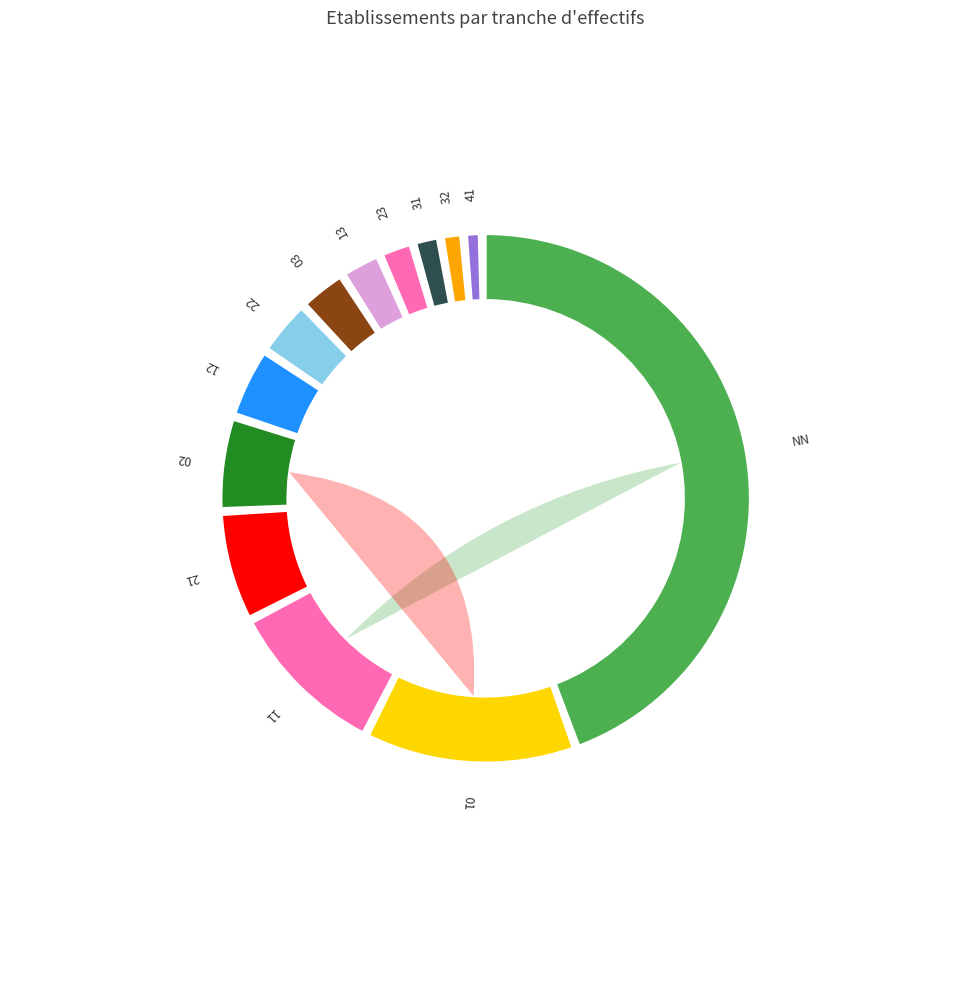

Do 21 and 23 together represent more than half of the pie?

No